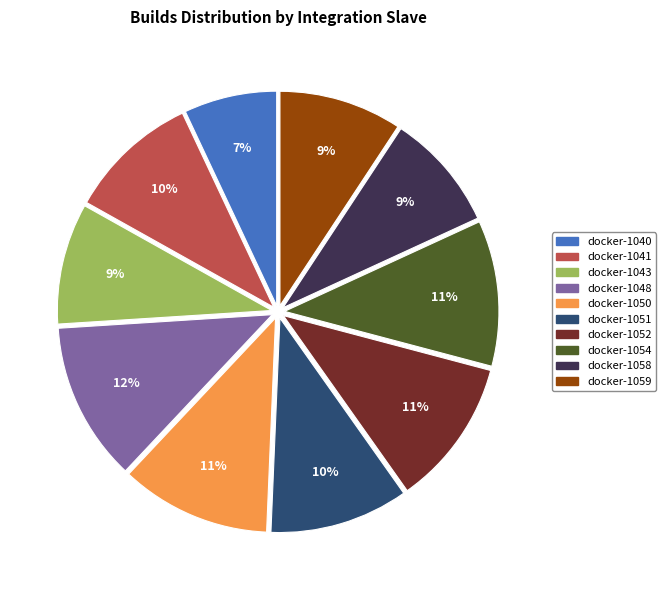

To the nearest percent, what is the average slice percentage?

10%